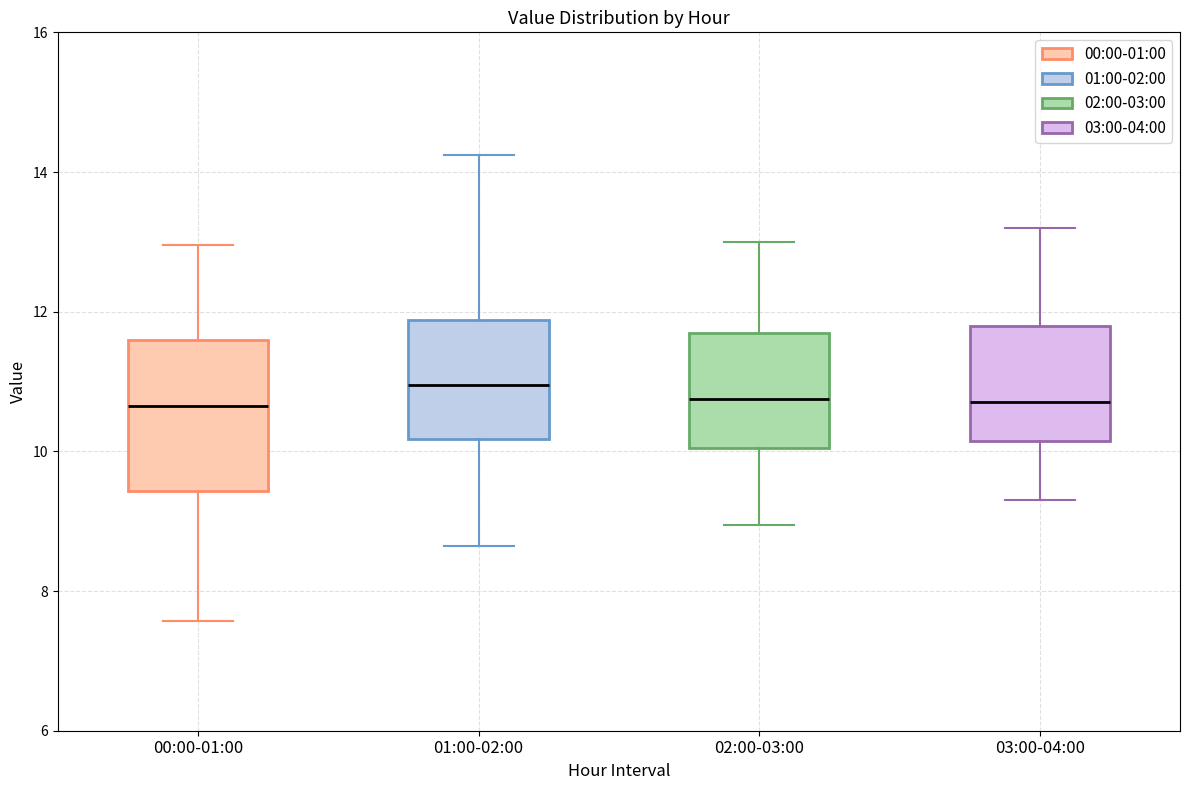

Which box is the tallest, from its lower edge to its upper edge?

00:00-01:00